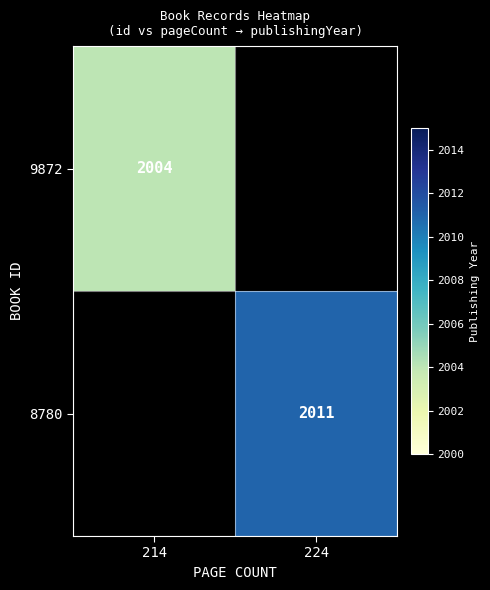

Is it true that 9872 equals 2847 at 214?

False